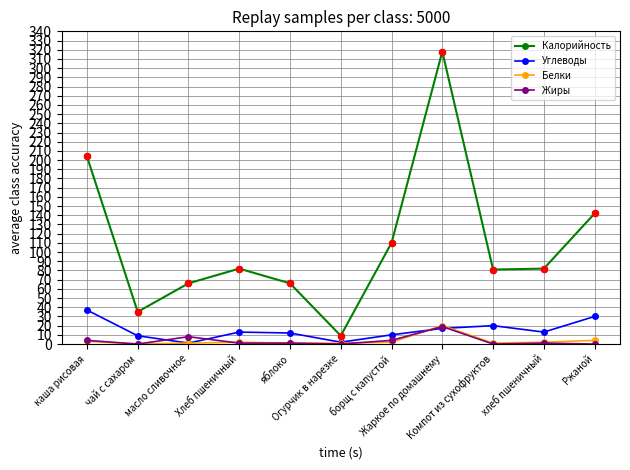

What is the total value across all series at борщ с капустой?

126